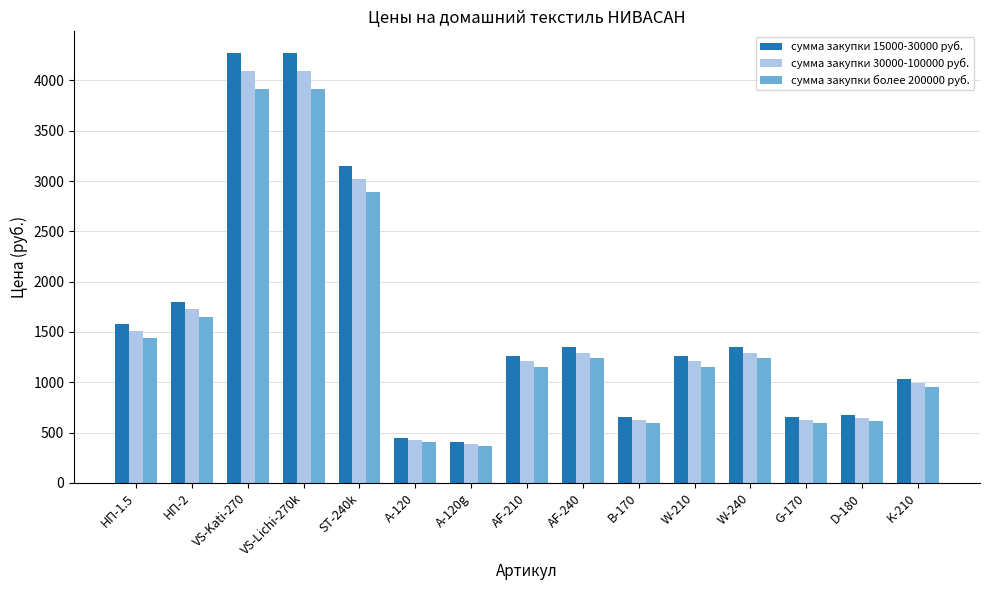

At W-210, list the series in order from largest to smallest.

сумма закупки 15000-30000 руб., сумма закупки 30000-100000 руб., сумма закупки более 200000 руб.